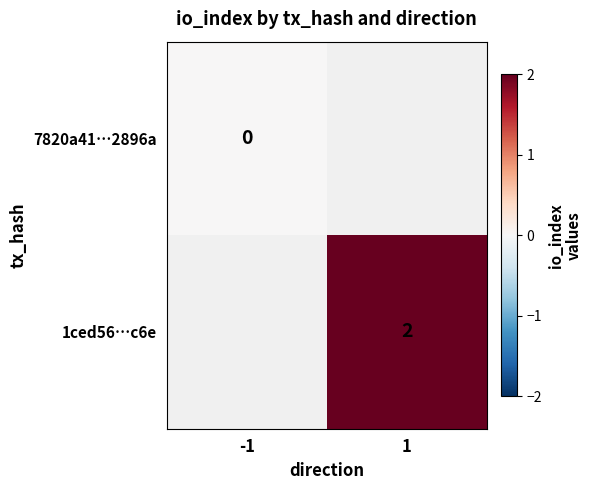

The value of 1ced56…c6e at 1 is 1. True or false?

False